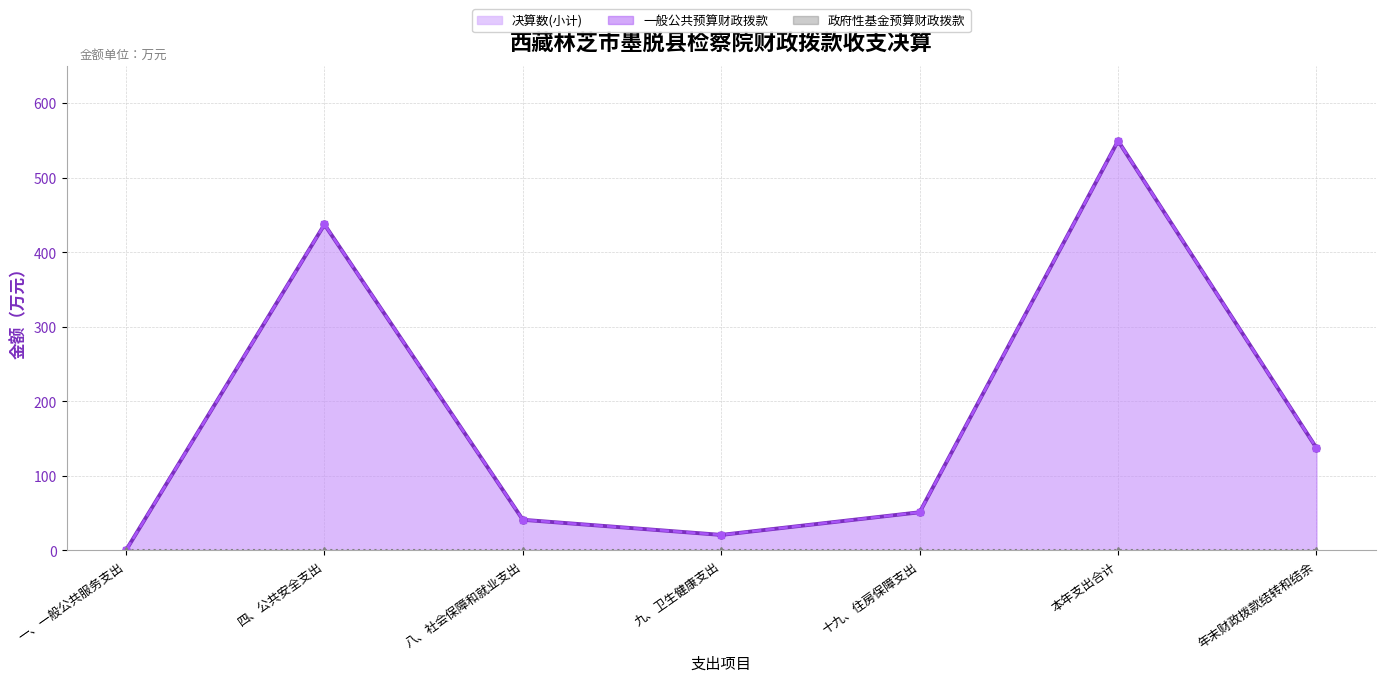

At which category is the sum across all series the highest?

本年支出合计